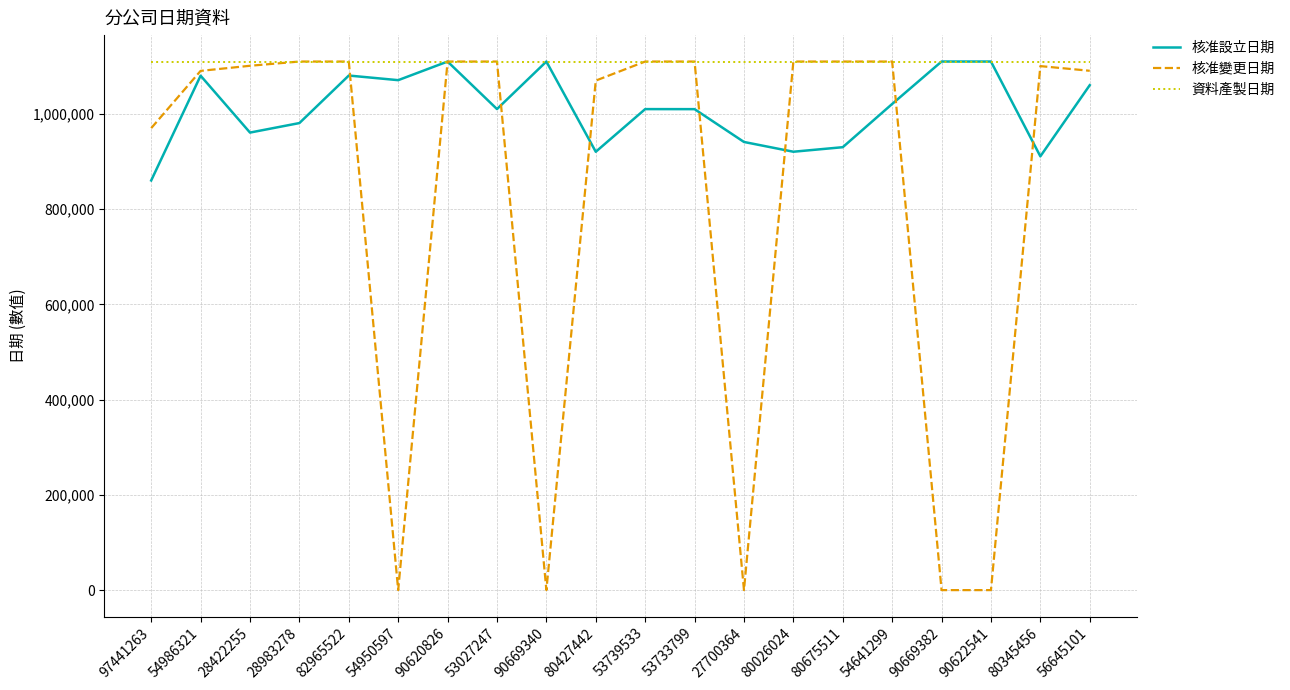

What is the total value across all series at 90622541?

2220250